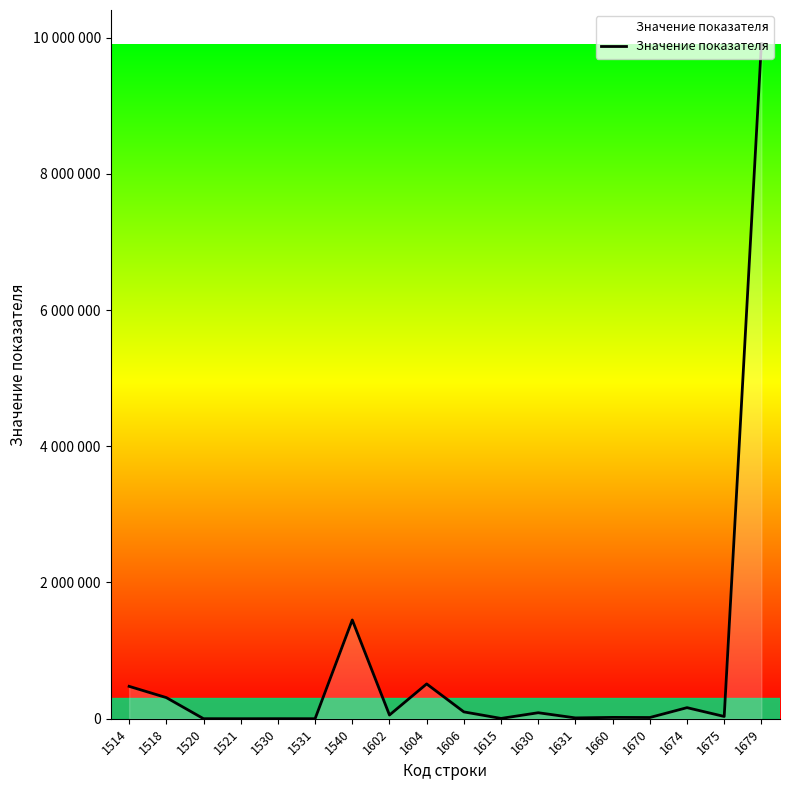

Is this an area chart (filled region under the line)?

Yes